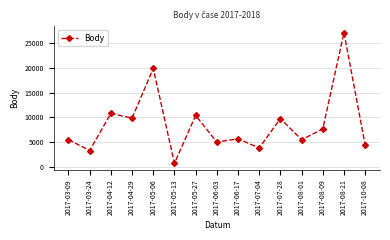

Where is the first local minimum?

2017-03-24